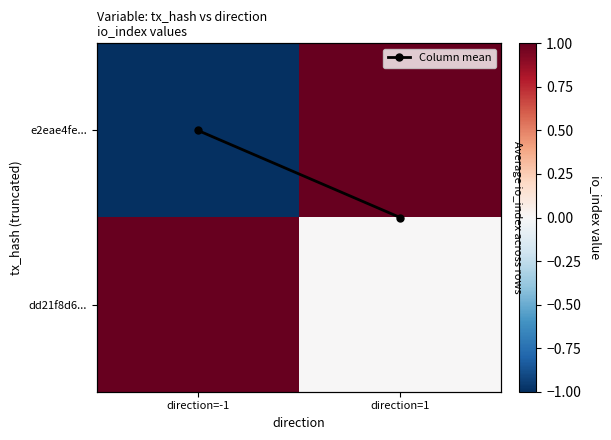

Rank the series by their maximum value, from highest to lowest.

e2eae4fe..., dd21f8d6..., Column mean